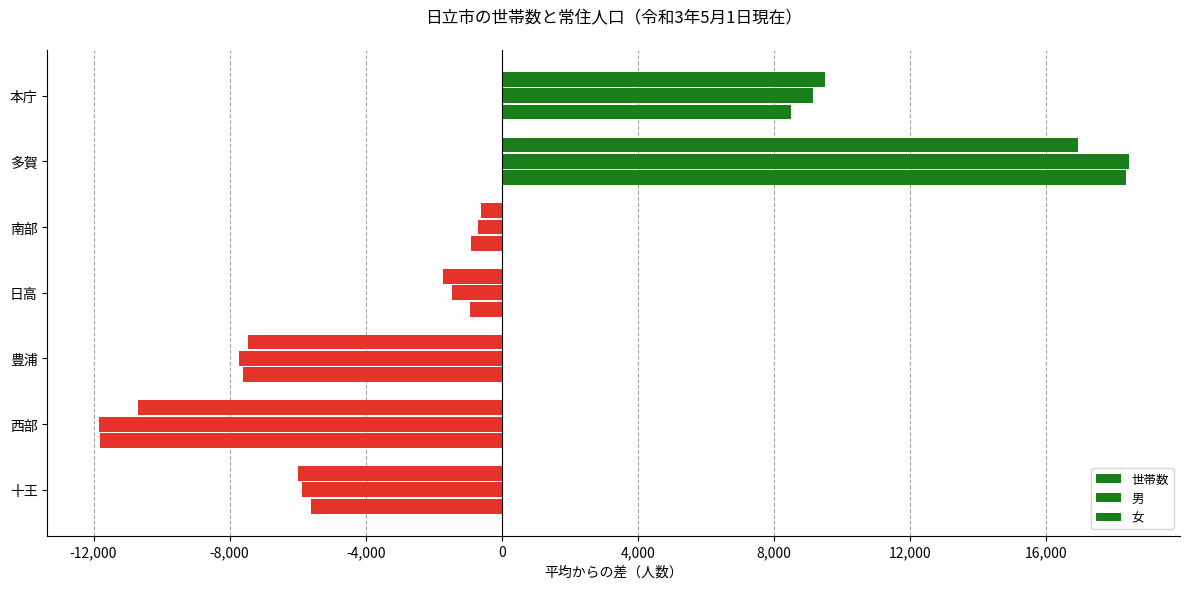

How many negative values does the 女 series have?

5